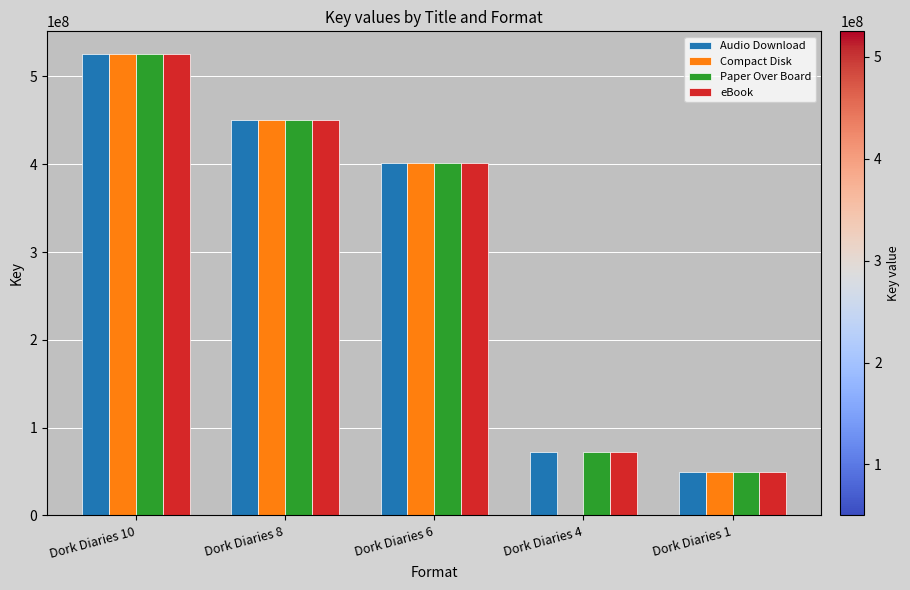

At which label is Audio Download closest to 287451144?

Dork Diaries 6